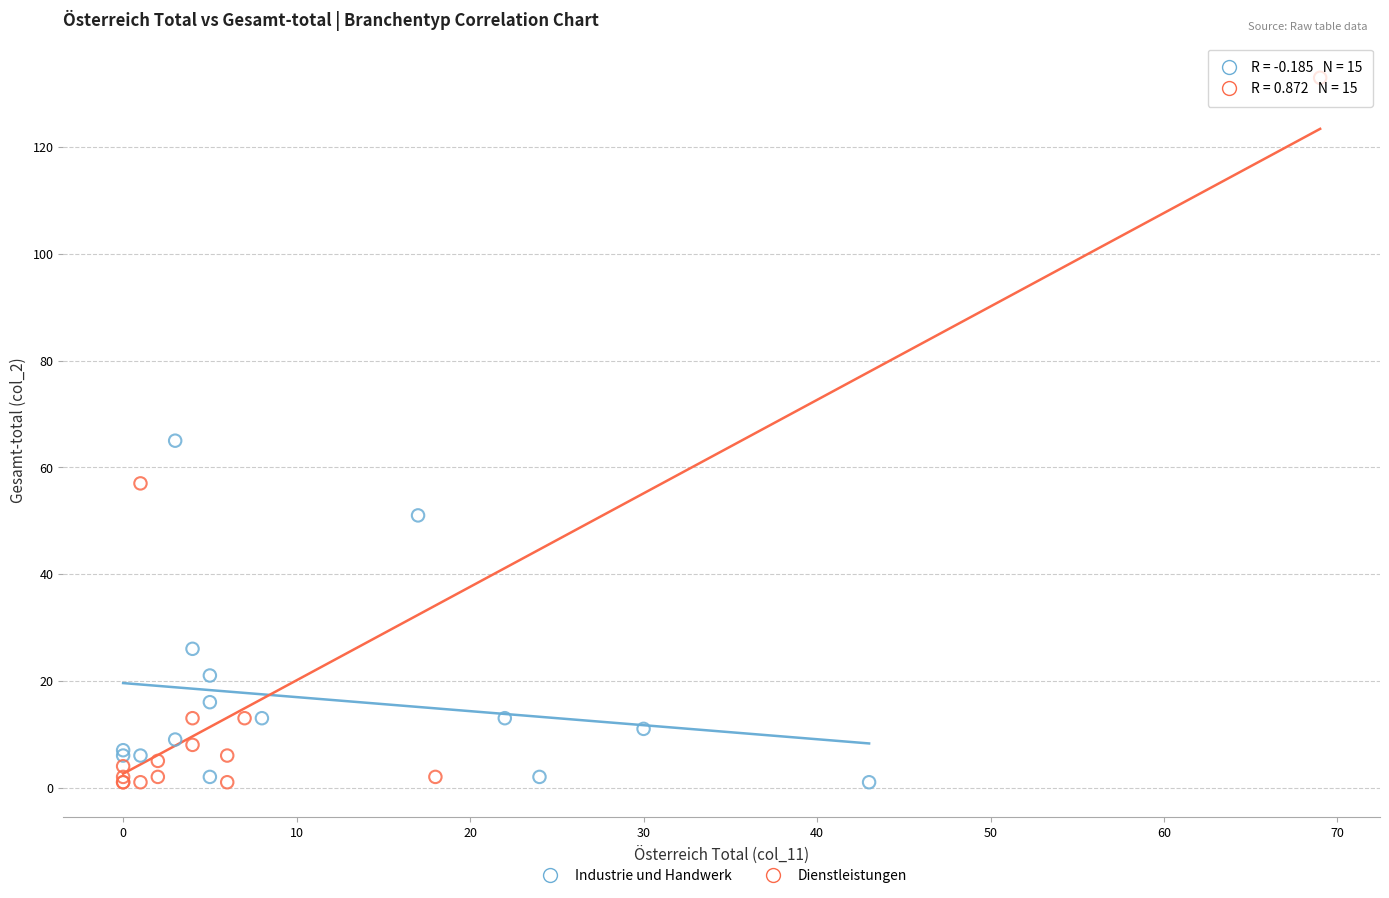

What are all the series names shown in the legend?

Industrie und Handwerk, Dienstleistungen